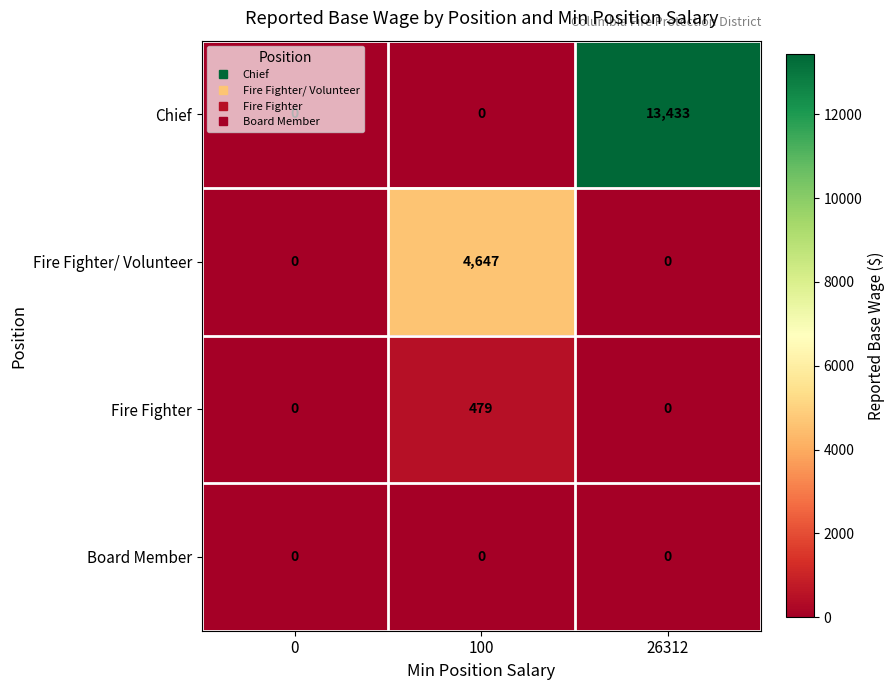

How many categories are shown in the chart?

3